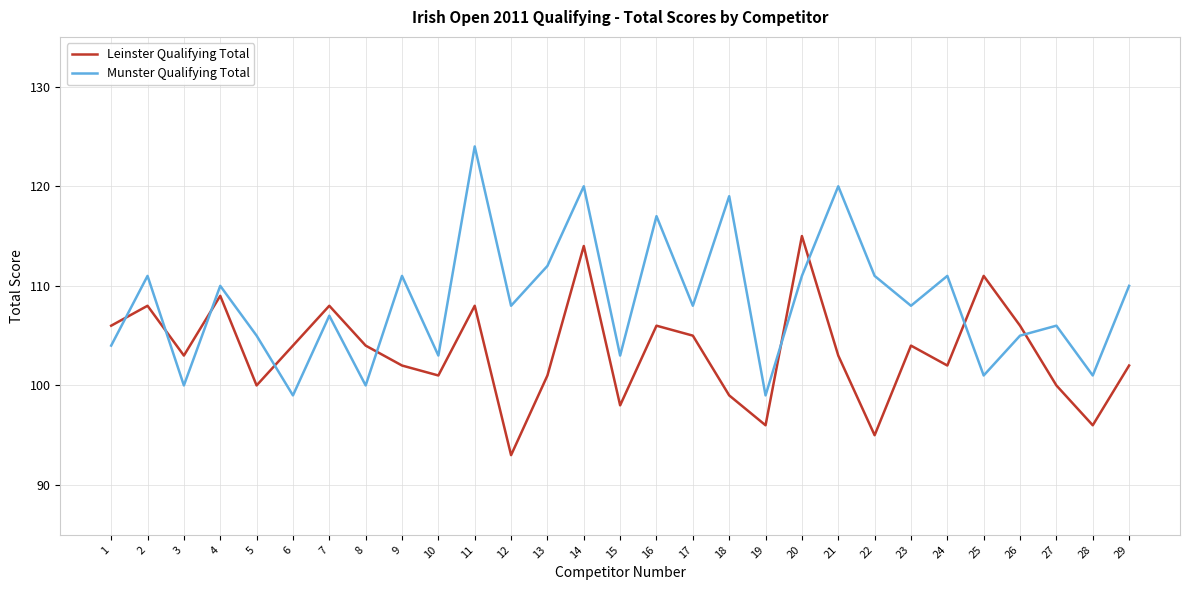

Reading right to left, what are all the values shown in this chart?

Leinster Qualifying Total: 29=102	28=96	27=100	26=106	25=111	24=102	23=104	22=95	21=103	20=115	19=96	18=99	17=105	16=106	15=98	14=114	13=101	12=93	11=108	10=101	9=102	8=104	7=108	6=104	5=100	4=109	3=103	2=108	1=106
Munster Qualifying Total: 29=110	28=101	27=106	26=105	25=101	24=111	23=108	22=111	21=120	20=111	19=99	18=119	17=108	16=117	15=103	14=120	13=112	12=108	11=124	10=103	9=111	8=100	7=107	6=99	5=105	4=110	3=100	2=111	1=104